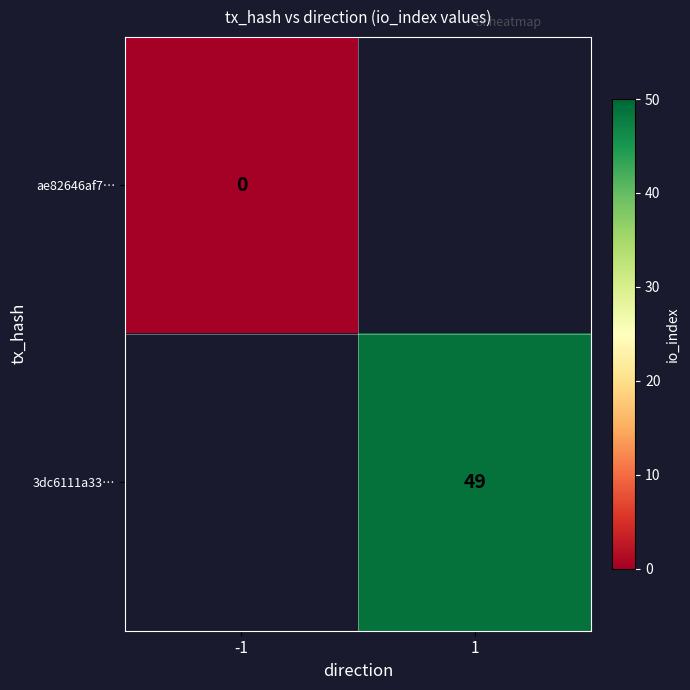

Is it true that 3dc6111a33… equals 81 at 1?

False